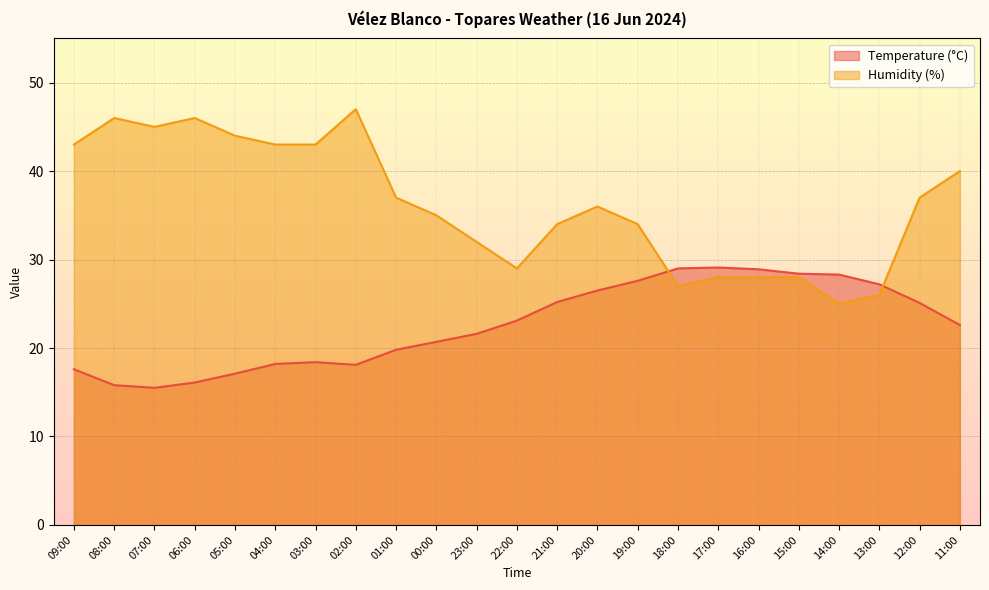

What are all the series names shown in the legend?

Temperature (°C), Humidity (%)